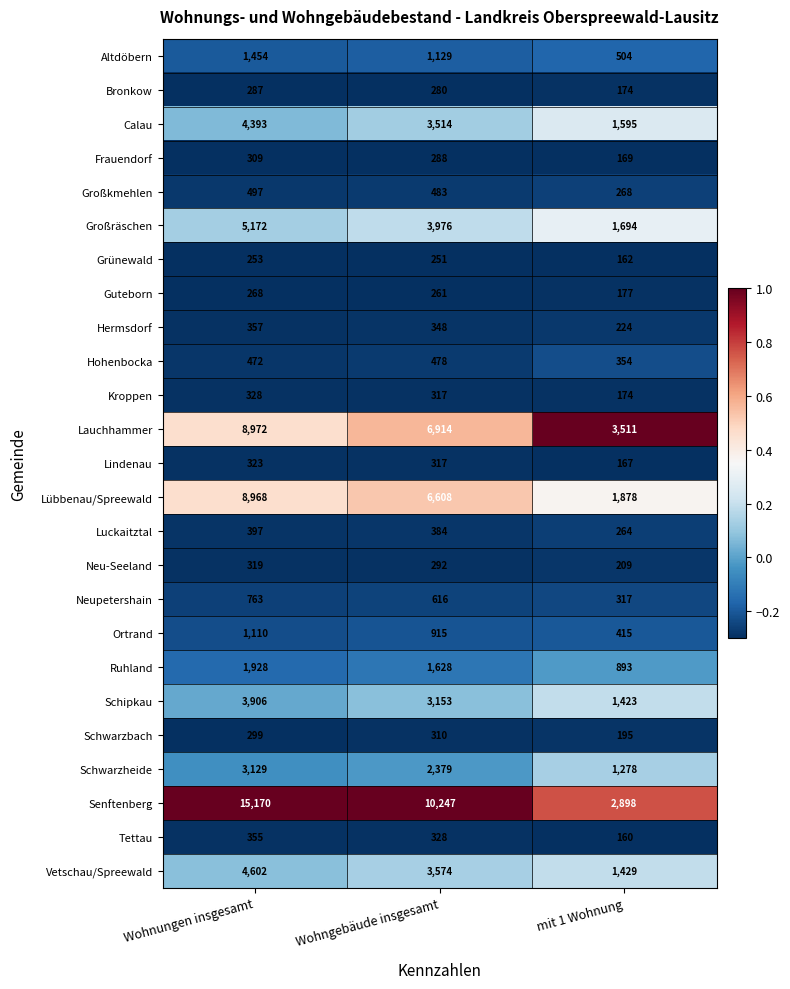

At which category is the sum across all series the highest?

Wohnungen insgesamt